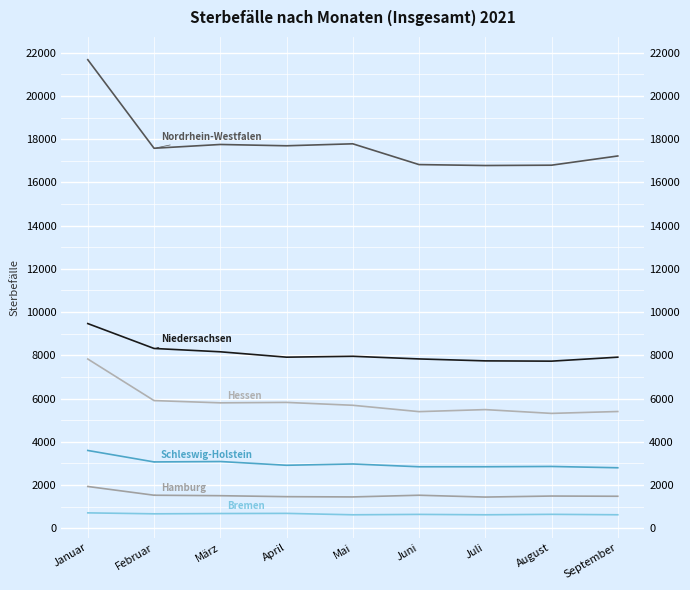

Between Februar and Juni, which series saw the biggest shift?

Nordrhein-Westfalen